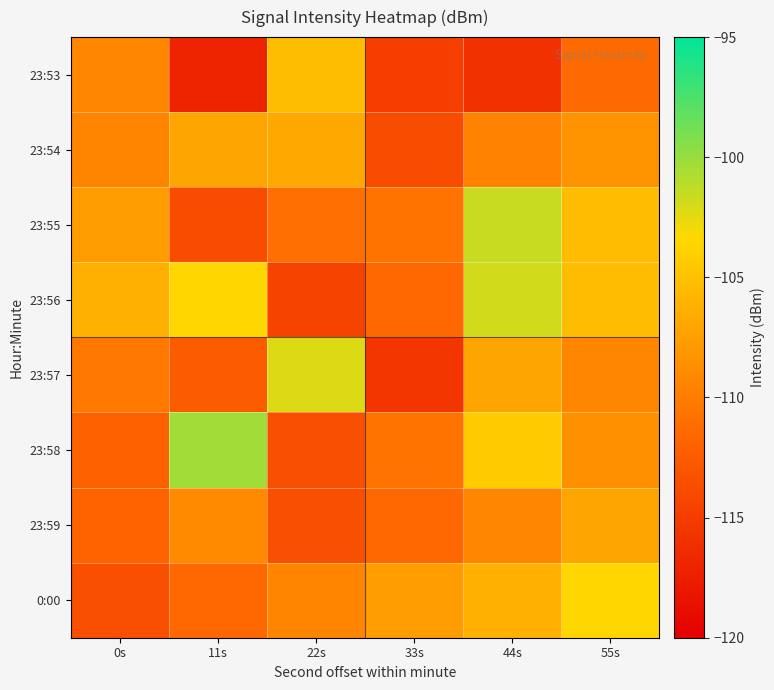

Count the number of data series in this chart.

8